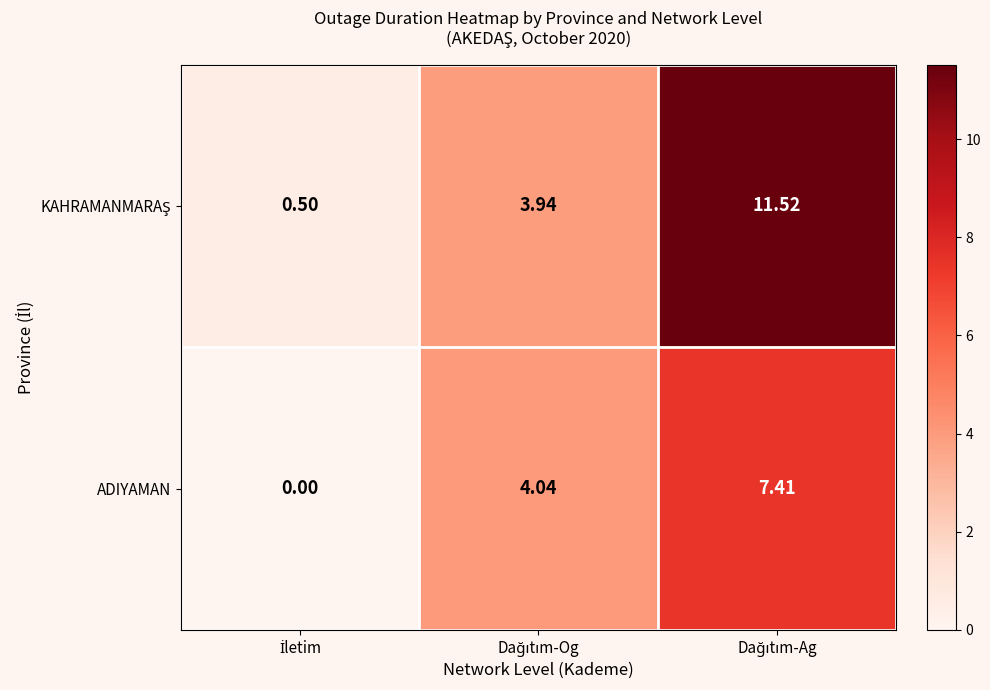

What is the spread (max minus min) of values at İletim?

0.5